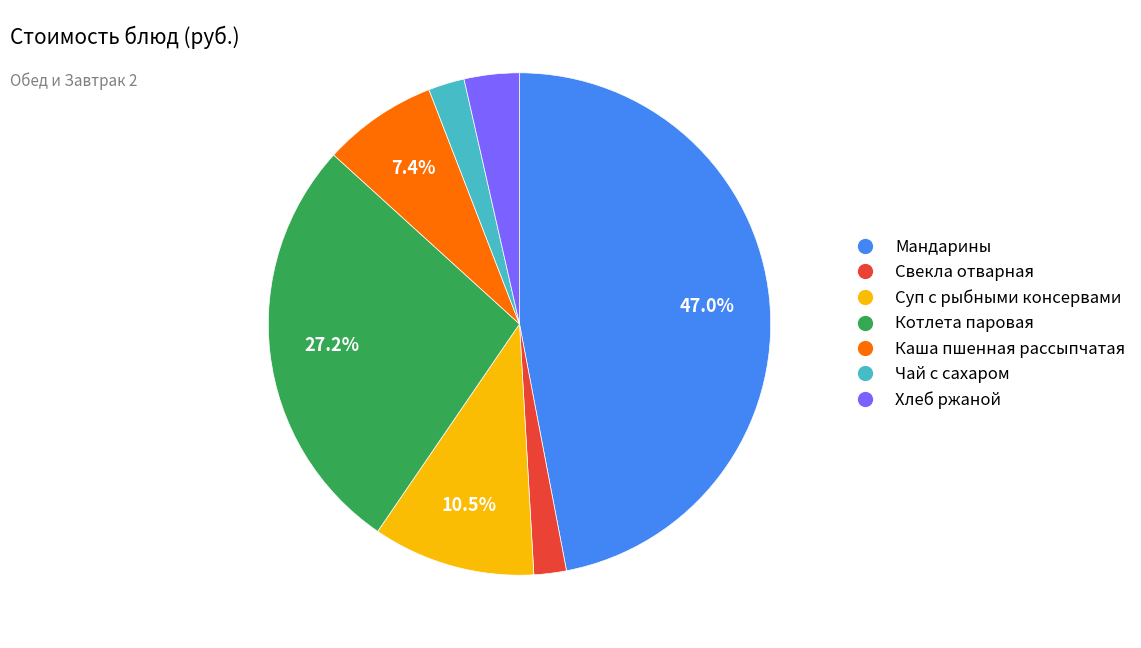

What portion of the pie excludes Суп с рыбными консервами?

89.5%